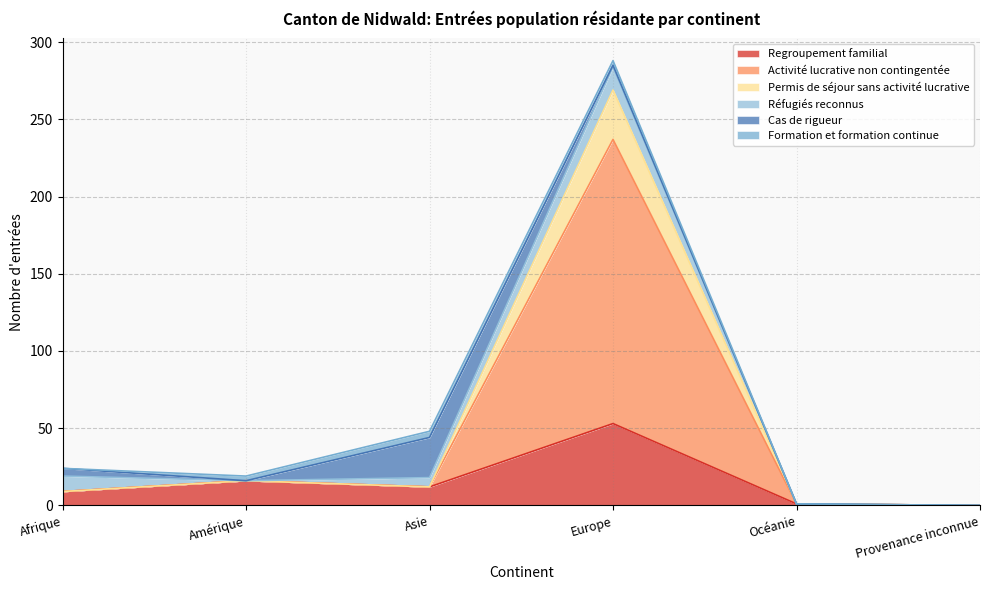

What are all the series names shown in the legend?

Regroupement familial, Activité lucrative non contingentée, Permis de séjour sans activité lucrative, Réfugiés reconnus, Cas de rigueur, Formation et formation continue